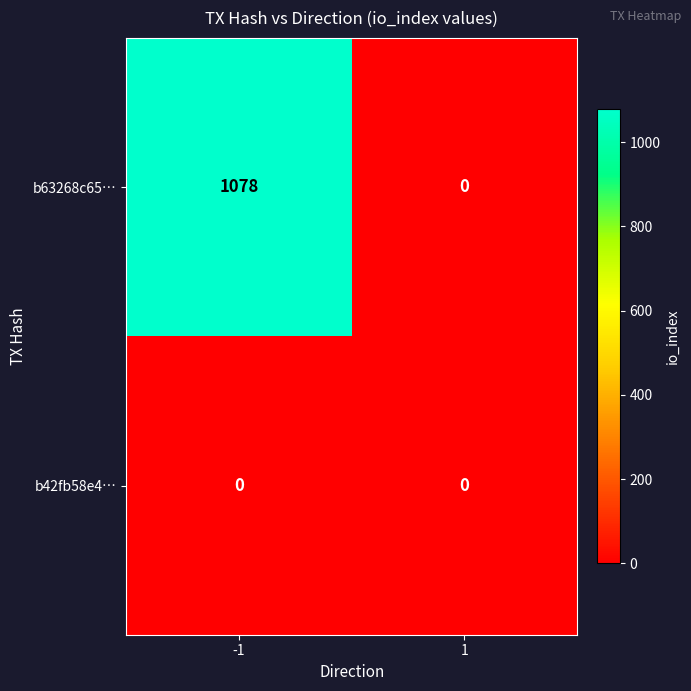

Reading left to right, transcribe all the data shown in this chart.

b63268c65…: -1=1078	1=0
b42fb58e4…: -1=0	1=0